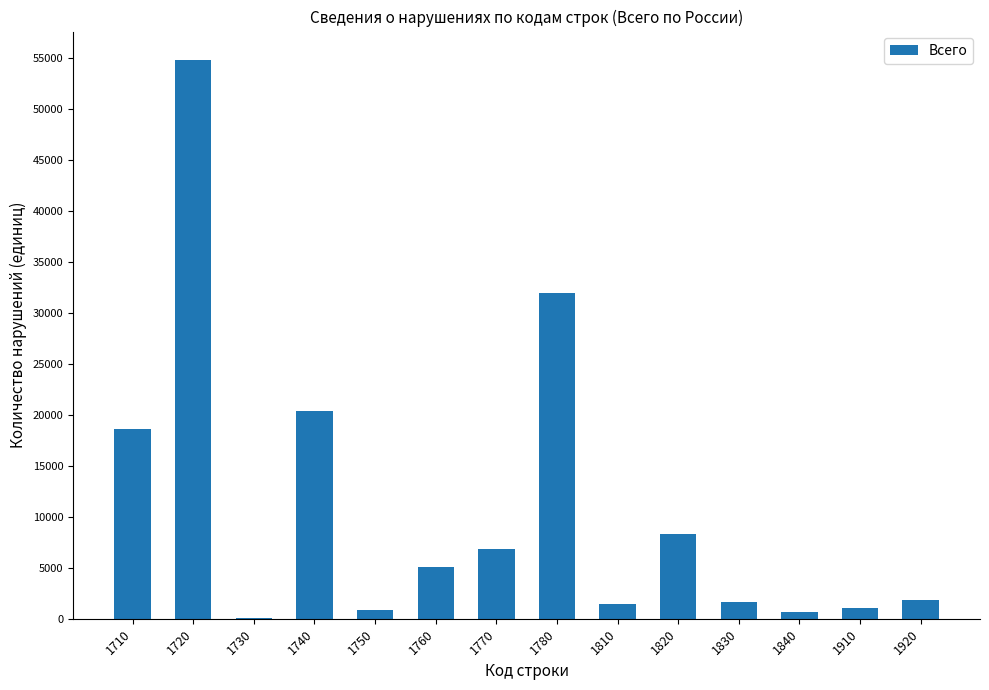

Approximately how many times larger is the value at 1710 compared to 1830?

11.3